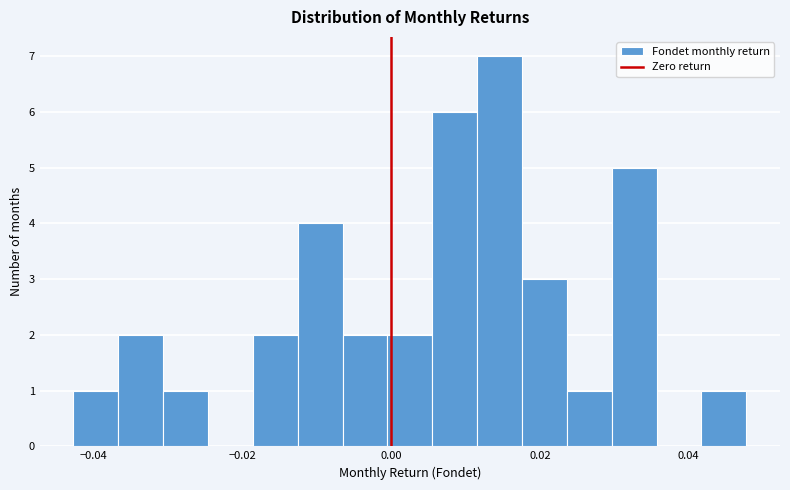

Around what value on the x-axis is the tallest bar? Give the approximate position of its centre, as read against the axis.

0.014